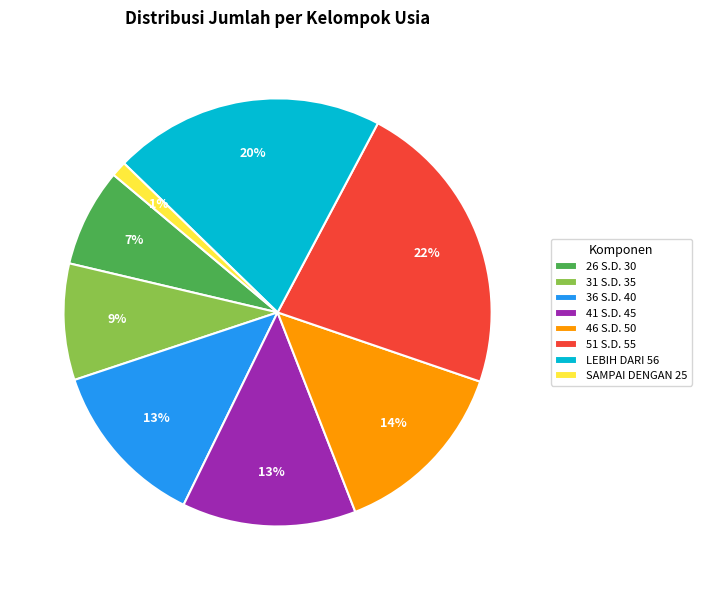

Is there a majority slice in this chart?

No